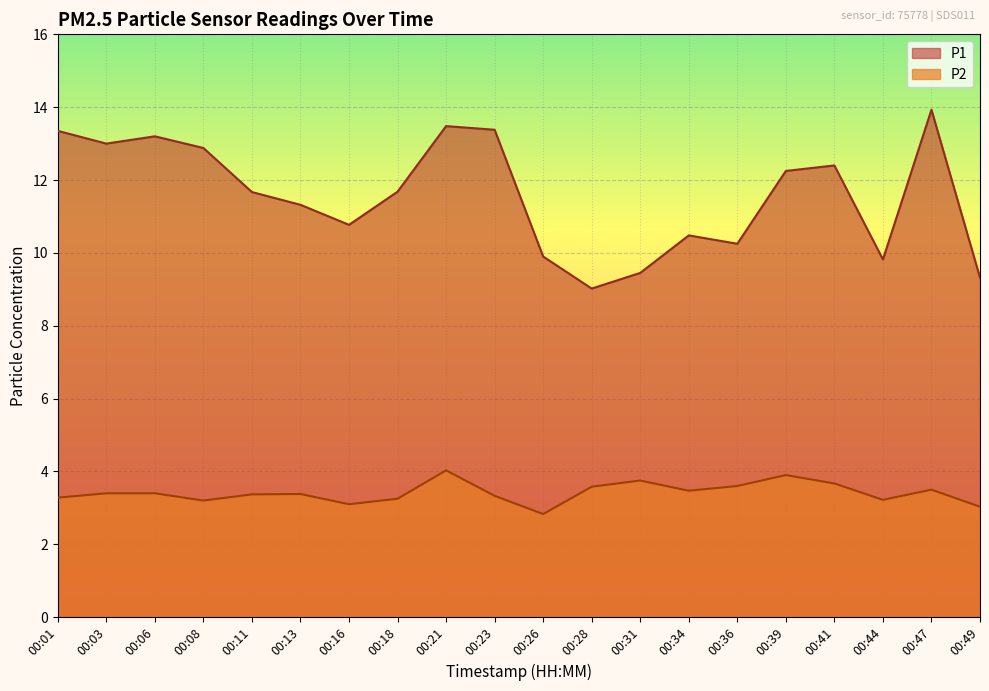

What value does the P2 series have at 00:23?

3.3